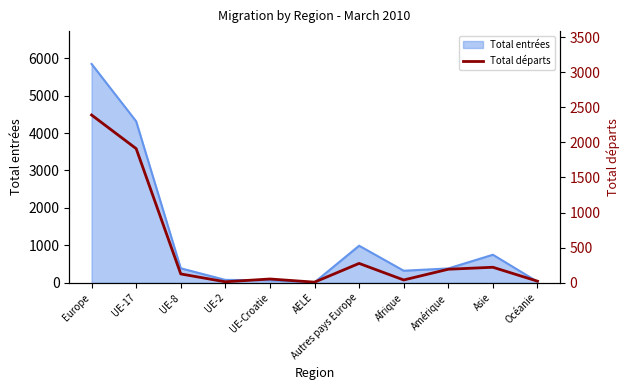

What position from the left is UE-17?

2